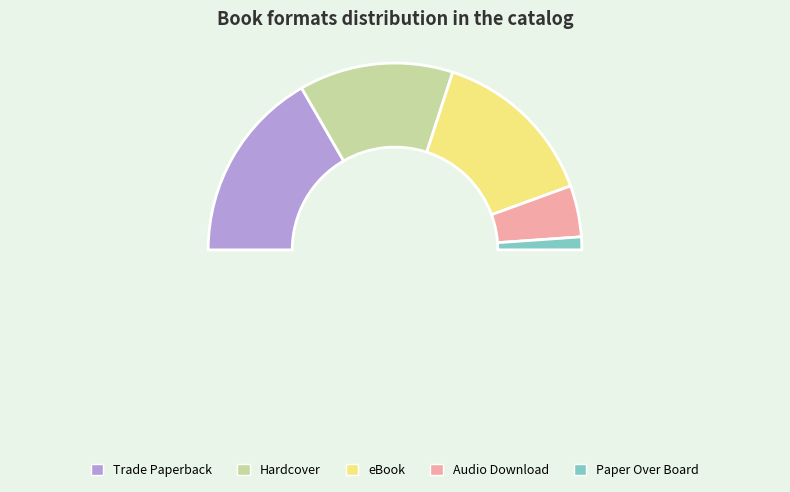

Does eBook account for over 50% of the chart?

No